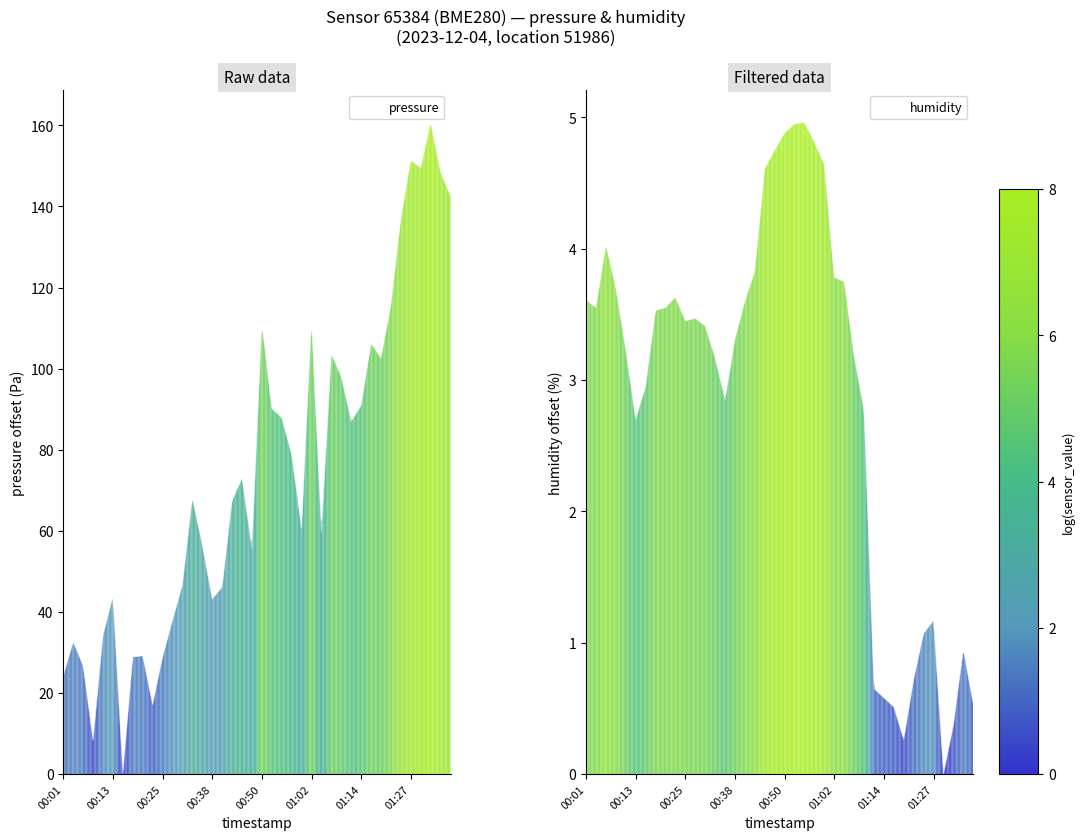

Which has a higher value, 25 or 29?

25